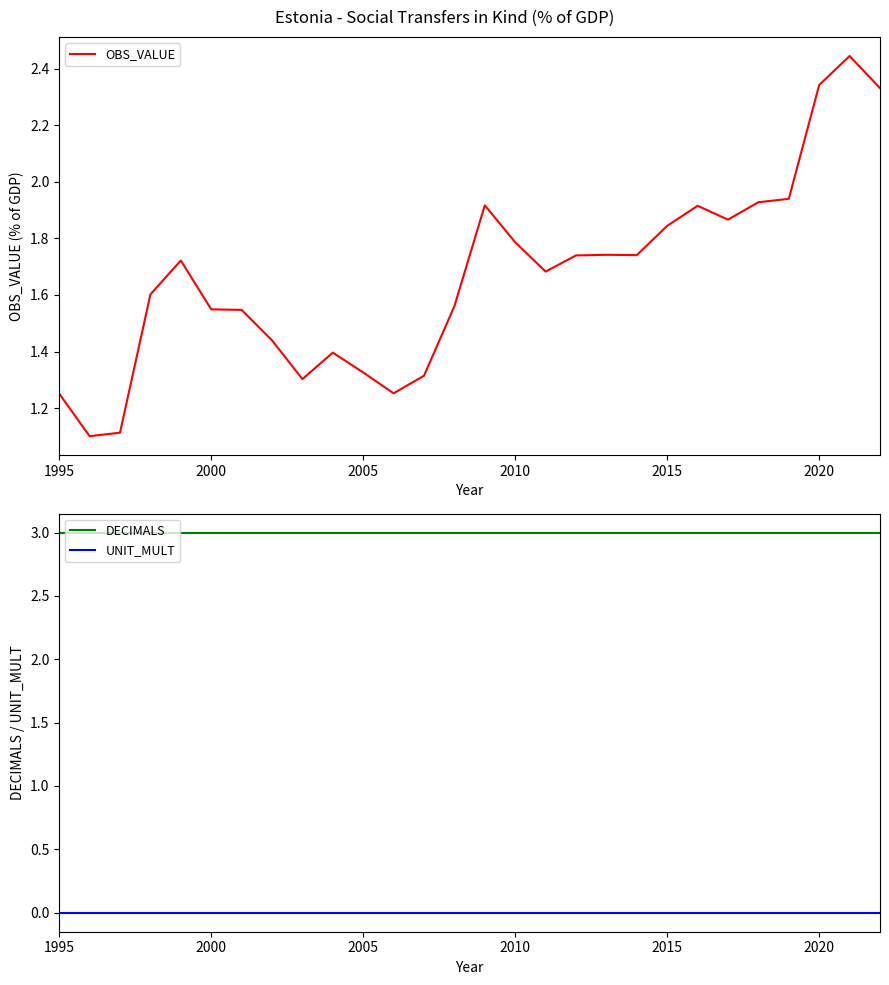

The DECIMALS series shows 5 at 2010. True or false?

False